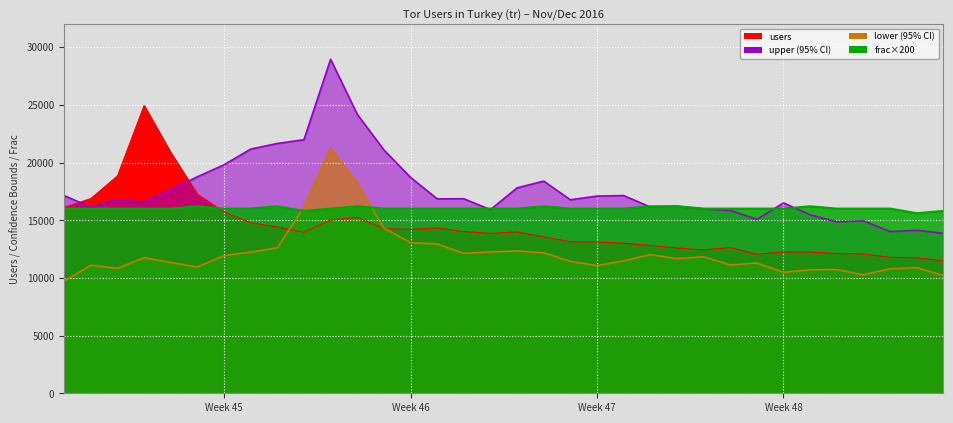

What are all the series names shown in the legend?

users, lower, upper, frac